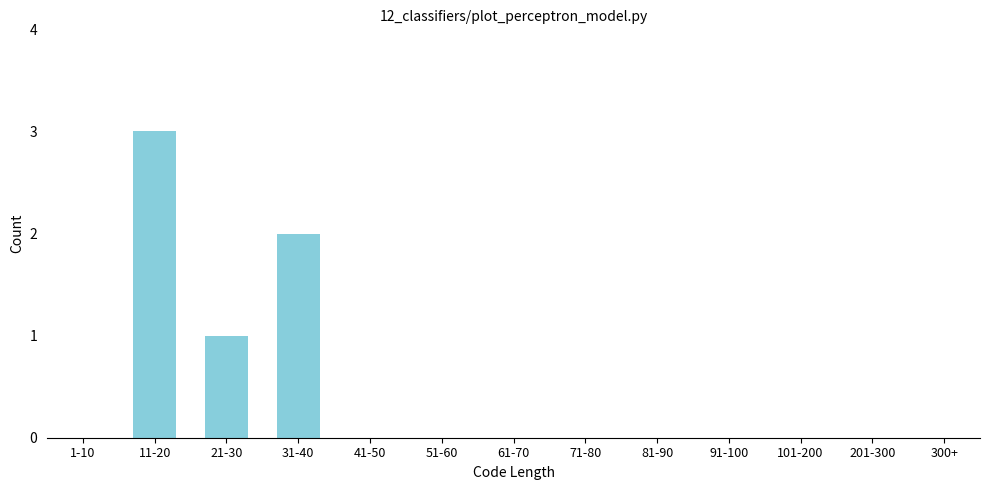

Reading right to left, what are all the values shown in this chart?

300+=0	201-300=0	101-200=0	91-100=0	81-90=0	71-80=0	61-70=0	51-60=0	41-50=0	31-40=2	21-30=1	11-20=3	1-10=0